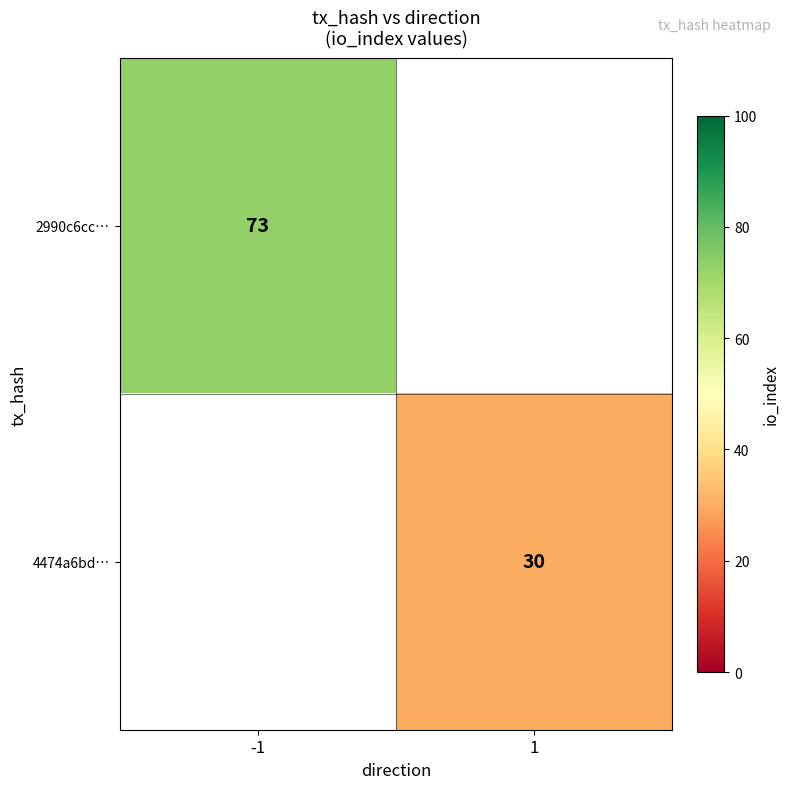

The 4474a6bd… series shows 30 at 1. True or false?

True